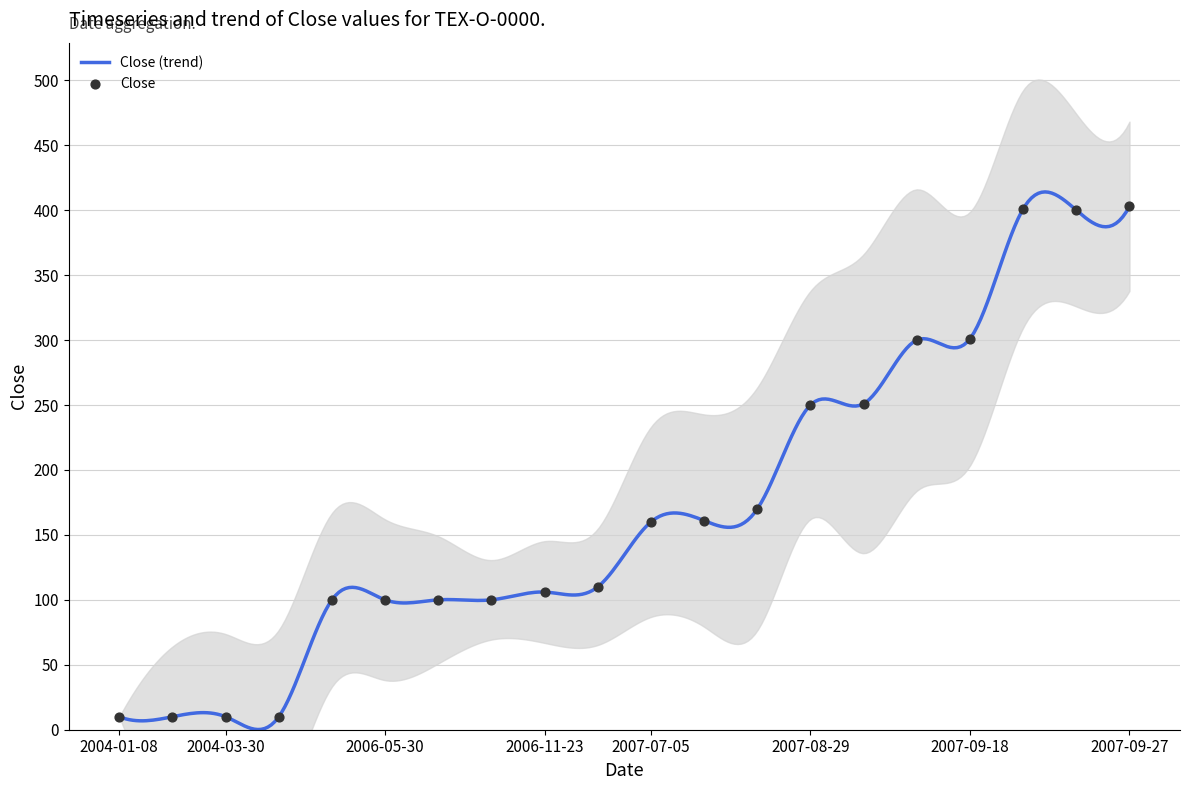

Approximately how many times larger is the value at 2007-08-21 compared to 2005-10-03?

16.1